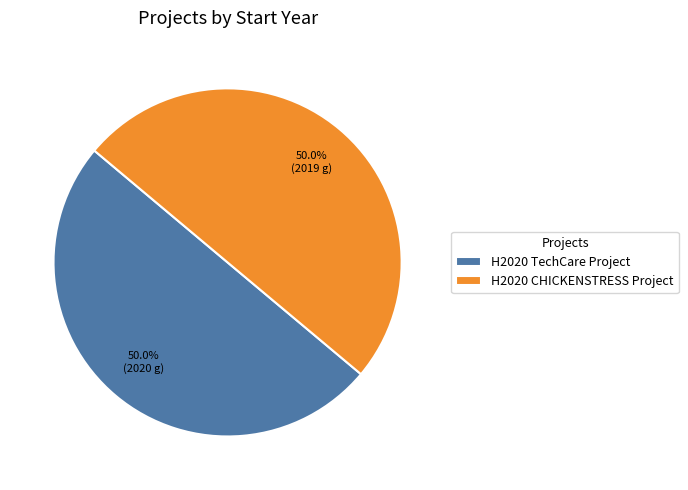

Approximately how many times larger is the value at H2020 CHICKENSTRESS Project compared to H2020 TechCare Project?

1.0